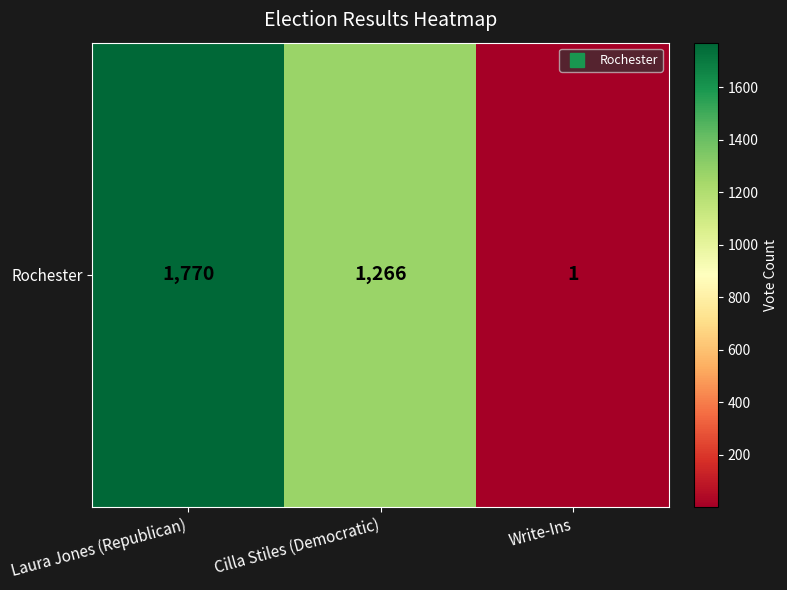

Where is the data nearest to the value 885?

Cilla Stiles (Democratic)